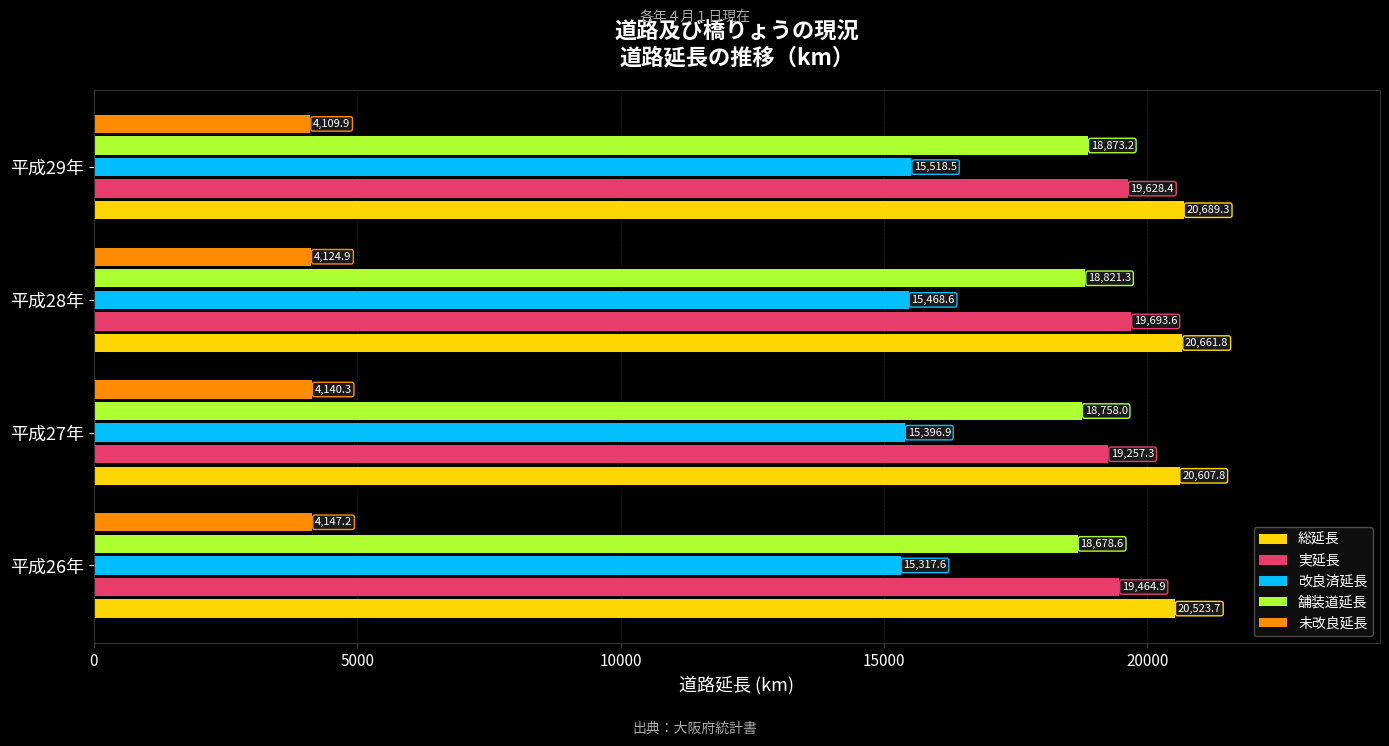

What are all the series names shown in the legend?

総延長, 実延長, 改良済延長, 舗装道延長, 未改良延長